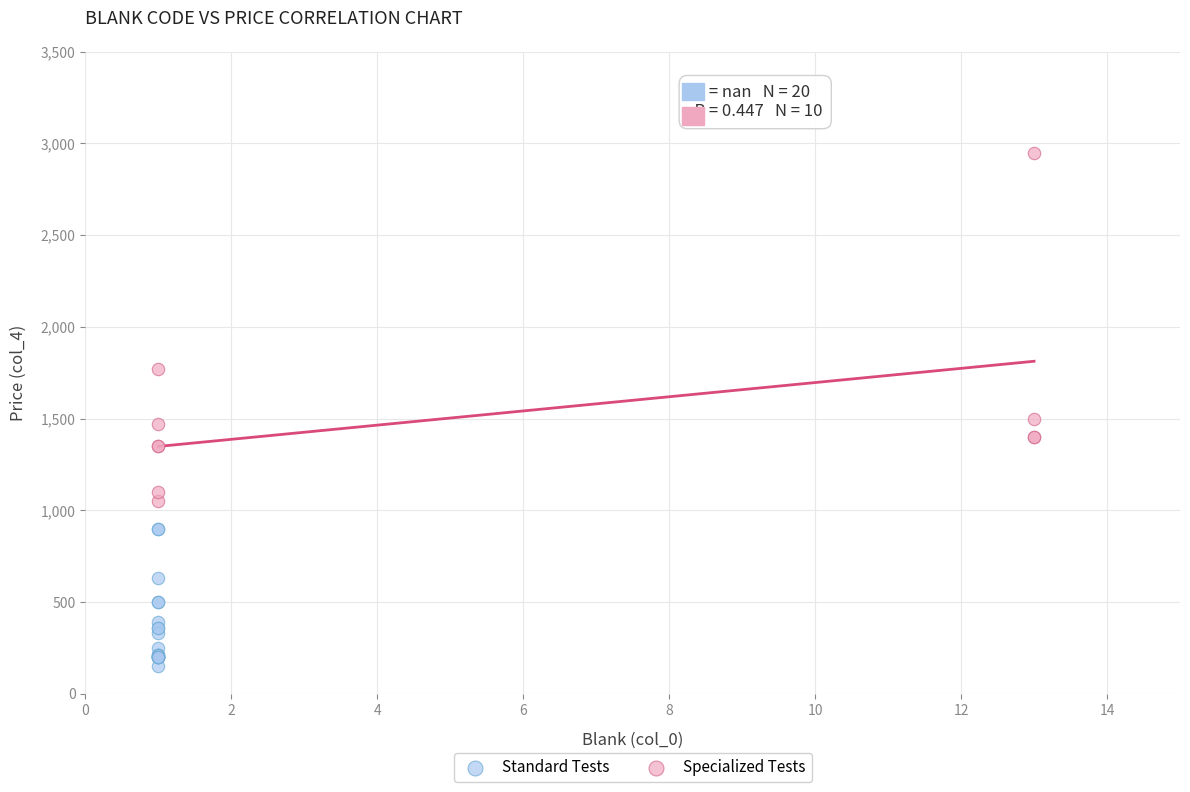

Which series contains the highest Y value?

Specialized Tests